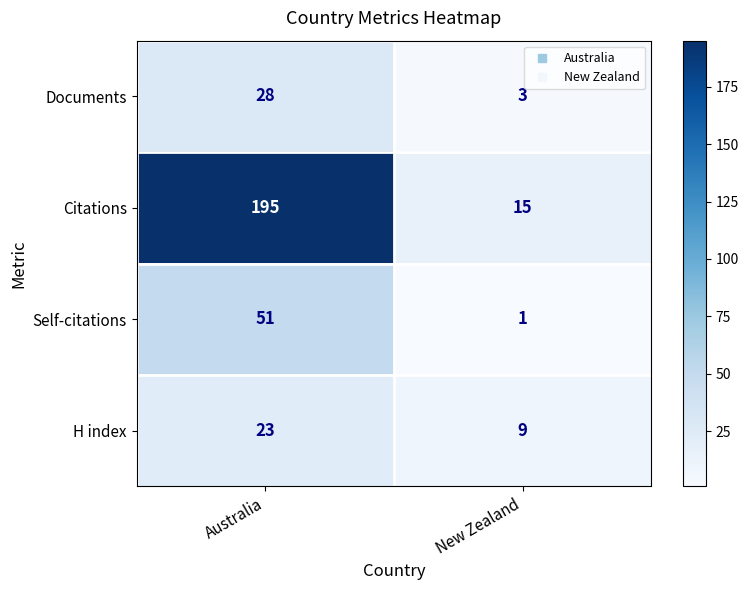

At which category is the sum across all series the highest?

Australia